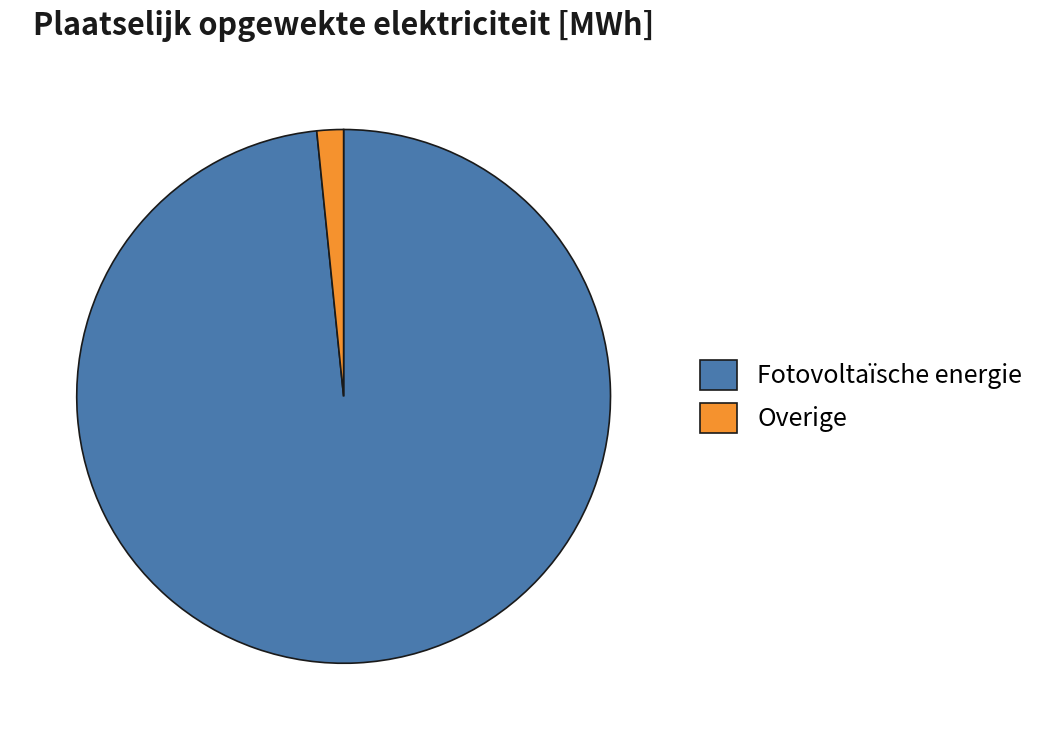

Is Overige the majority of the pie?

No